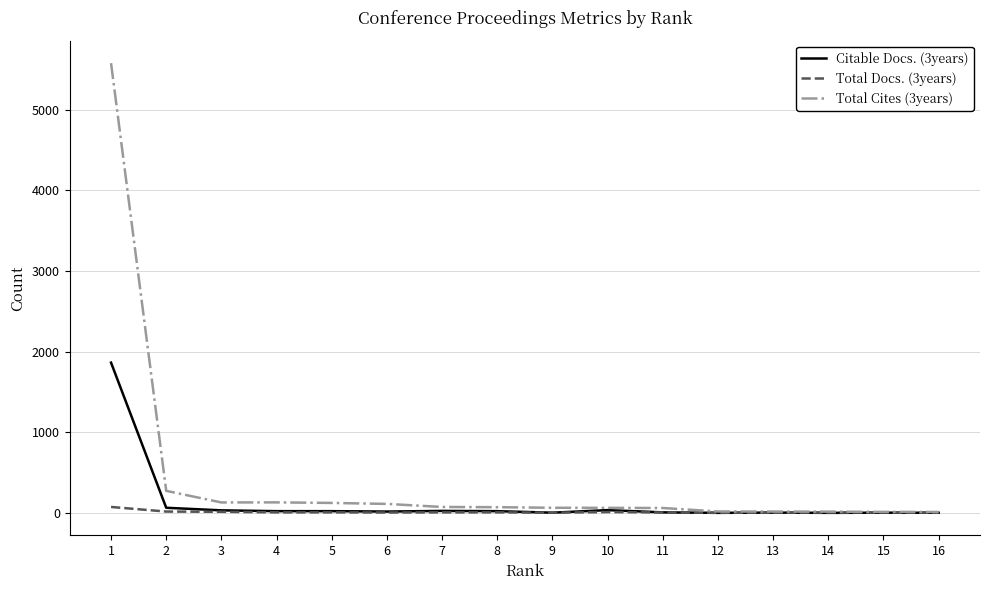

Which series has the largest total across all categories?

Total Cites (3years)